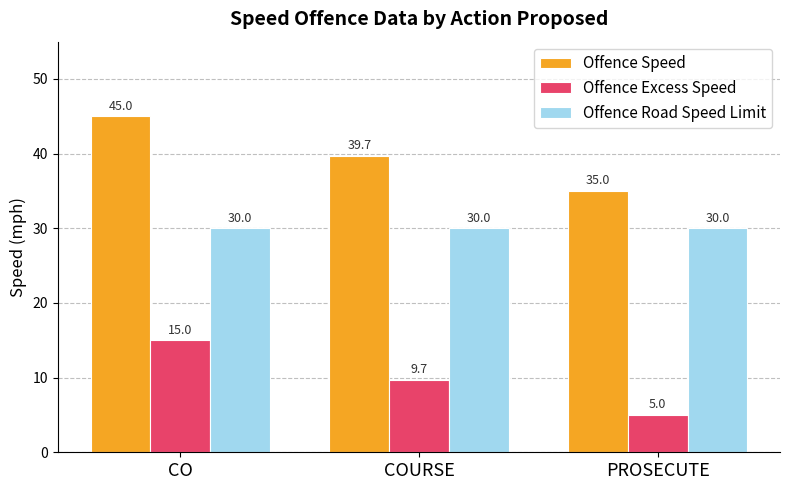

List the series in order of their overall mean, lowest first.

Offence Excess Speed, Offence Road Speed Limit, Offence Speed